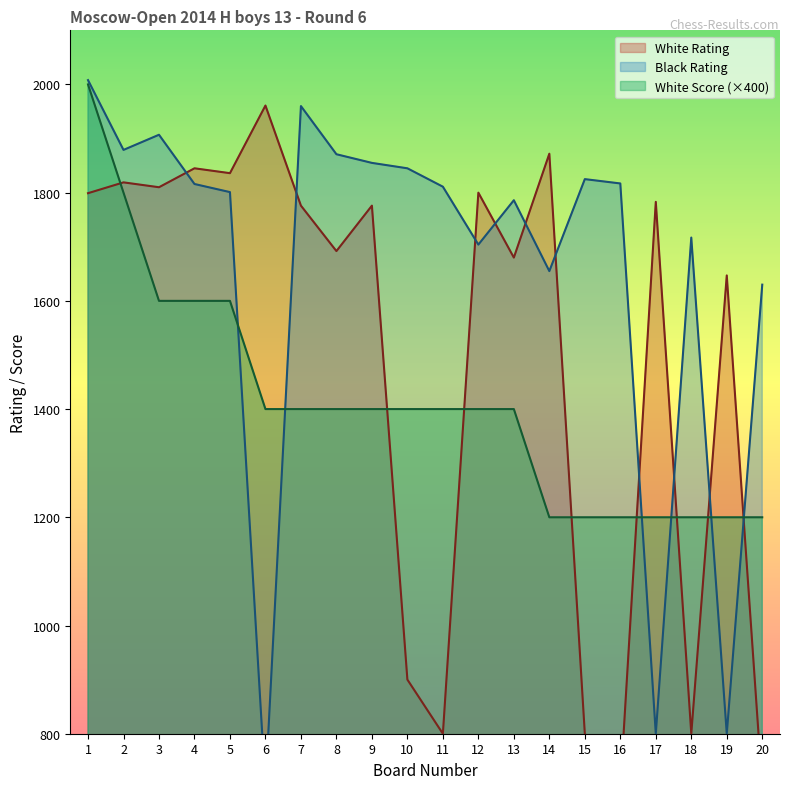

What is the sum of the White Score values at 13 and 11?

2800